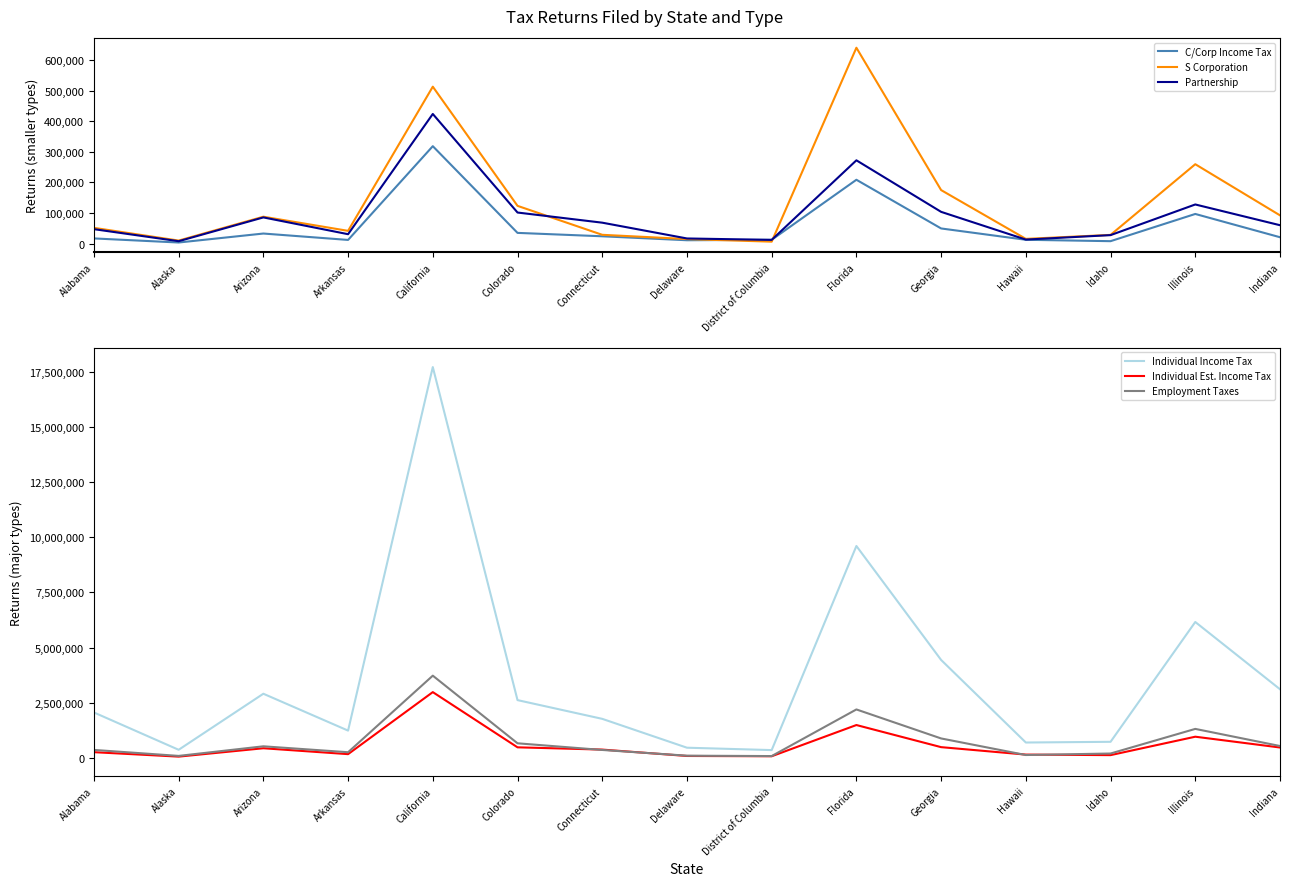

What is the lowest value of the Employment Taxes series?

72414